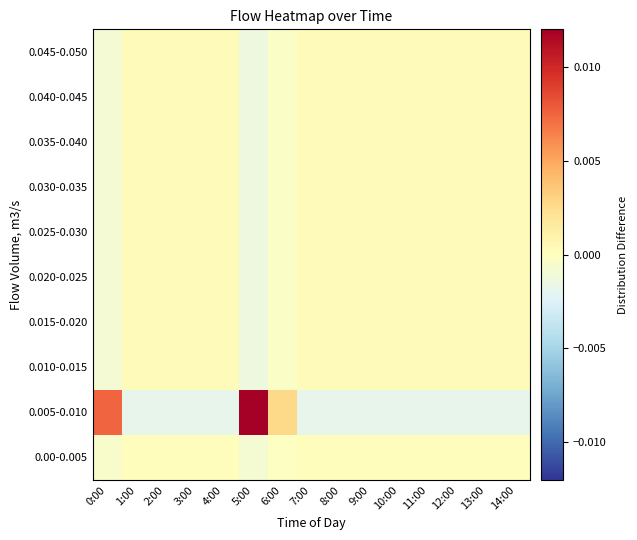

Reading left to right, what are all the values shown in this chart?

0.00-0.005: 0:00=-0.0	1:00=0.0	2:00=0.0	3:00=0.0	4:00=0.0	5:00=-0.0	6:00=-0.0	7:00=0.0	8:00=0.0	9:00=0.0	10:00=0.0	11:00=0.0	12:00=0.0	13:00=0.0	14:00=0.0
0.005-0.010: 0:00=0.0	1:00=-0.0	2:00=-0.0	3:00=-0.0	4:00=-0.0	5:00=0.0	6:00=0.0	7:00=-0.0	8:00=-0.0	9:00=-0.0	10:00=-0.0	11:00=-0.0	12:00=-0.0	13:00=-0.0	14:00=-0.0
0.010-0.015: 0:00=-0.0	1:00=0.0	2:00=0.0	3:00=0.0	4:00=0.0	5:00=-0.0	6:00=-0.0	7:00=0.0	8:00=0.0	9:00=0.0	10:00=0.0	11:00=0.0	12:00=0.0	13:00=0.0	14:00=0.0
0.015-0.020: 0:00=-0.0	1:00=0.0	2:00=0.0	3:00=0.0	4:00=0.0	5:00=-0.0	6:00=-0.0	7:00=0.0	8:00=0.0	9:00=0.0	10:00=0.0	11:00=0.0	12:00=0.0	13:00=0.0	14:00=0.0
0.020-0.025: 0:00=-0.0	1:00=0.0	2:00=0.0	3:00=0.0	4:00=0.0	5:00=-0.0	6:00=-0.0	7:00=0.0	8:00=0.0	9:00=0.0	10:00=0.0	11:00=0.0	12:00=0.0	13:00=0.0	14:00=0.0
0.025-0.030: 0:00=-0.0	1:00=0.0	2:00=0.0	3:00=0.0	4:00=0.0	5:00=-0.0	6:00=-0.0	7:00=0.0	8:00=0.0	9:00=0.0	10:00=0.0	11:00=0.0	12:00=0.0	13:00=0.0	14:00=0.0
0.030-0.035: 0:00=-0.0	1:00=0.0	2:00=0.0	3:00=0.0	4:00=0.0	5:00=-0.0	6:00=-0.0	7:00=0.0	8:00=0.0	9:00=0.0	10:00=0.0	11:00=0.0	12:00=0.0	13:00=0.0	14:00=0.0
0.035-0.040: 0:00=-0.0	1:00=0.0	2:00=0.0	3:00=0.0	4:00=0.0	5:00=-0.0	6:00=-0.0	7:00=0.0	8:00=0.0	9:00=0.0	10:00=0.0	11:00=0.0	12:00=0.0	13:00=0.0	14:00=0.0
0.040-0.045: 0:00=-0.0	1:00=0.0	2:00=0.0	3:00=0.0	4:00=0.0	5:00=-0.0	6:00=-0.0	7:00=0.0	8:00=0.0	9:00=0.0	10:00=0.0	11:00=0.0	12:00=0.0	13:00=0.0	14:00=0.0
0.045-0.050: 0:00=-0.0	1:00=0.0	2:00=0.0	3:00=0.0	4:00=0.0	5:00=-0.0	6:00=-0.0	7:00=0.0	8:00=0.0	9:00=0.0	10:00=0.0	11:00=0.0	12:00=0.0	13:00=0.0	14:00=0.0